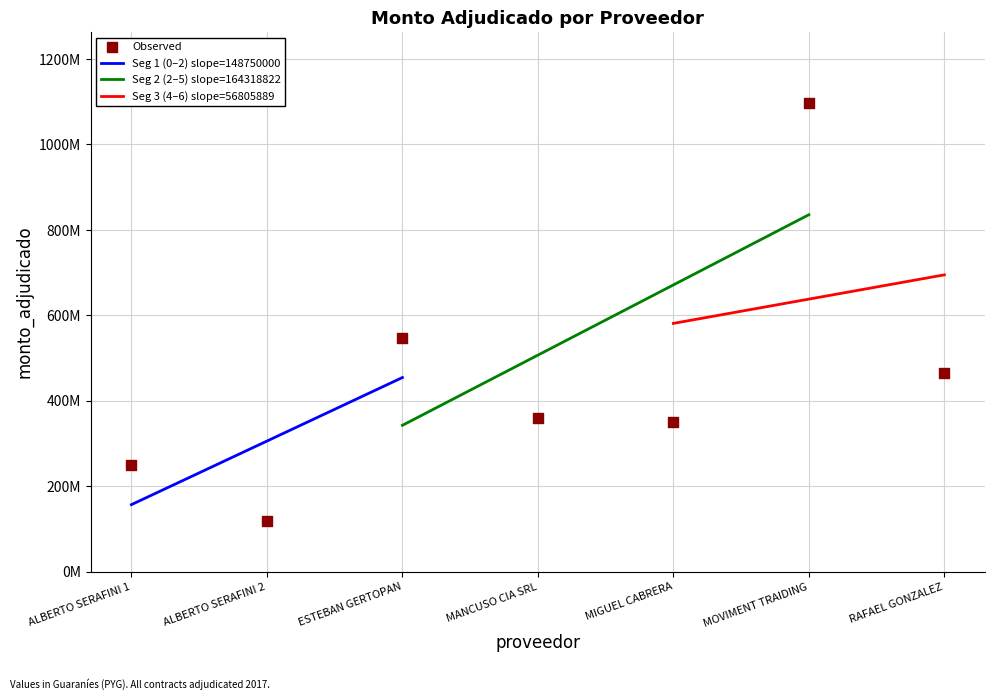

Between ALBERTO SERAFINI 1 and MOVIMENT TRAIDING, which is larger?

MOVIMENT TRAIDING